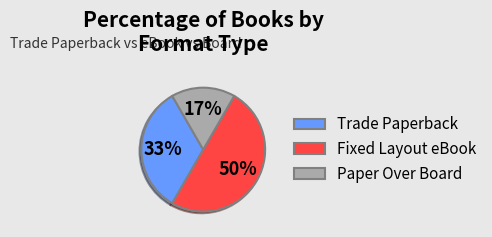

To the nearest percent, what is the difference between the largest and smallest slice percentages?

33%